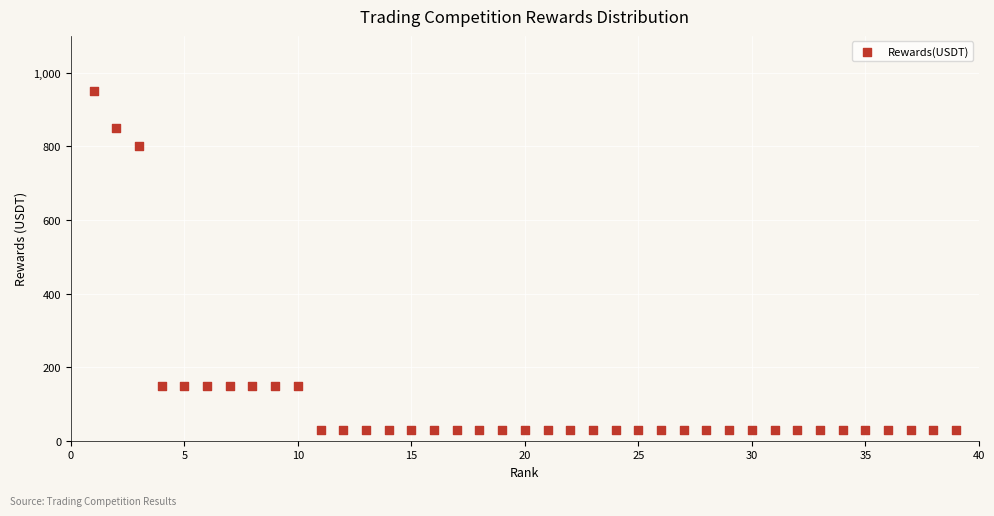

What is the range of Y values (max minus min)?

920